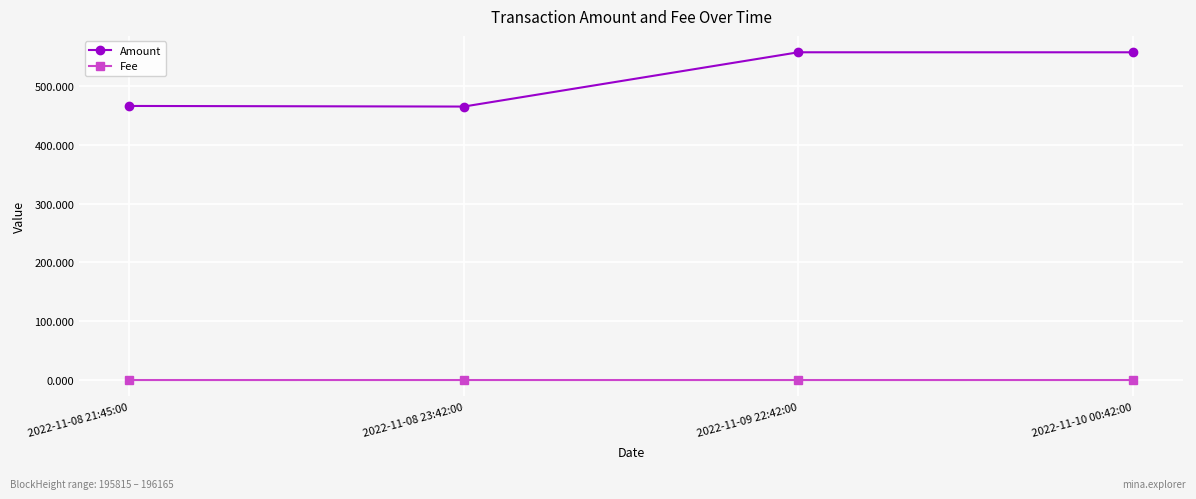

Between 2022-11-08 23:42:00 and 2022-11-10 00:42:00, which series saw the biggest shift?

Amount